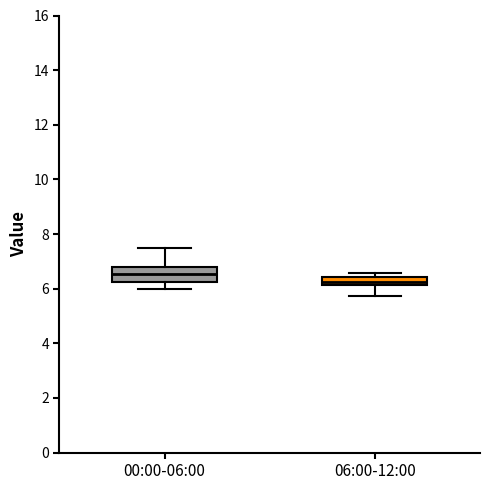

Which box has the lowest median line?

06:00-12:00